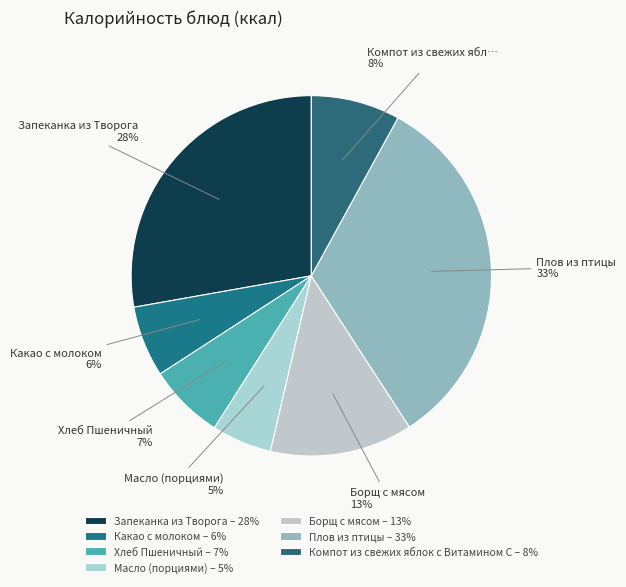

Rank the categories by value from highest to lowest.

Плов из птицы, Запеканка из Творога, Борщ с мясом, Компот из свежих яблок с Витамином С, Хлеб Пшеничный, Какао с молоком, Масло (порциями)